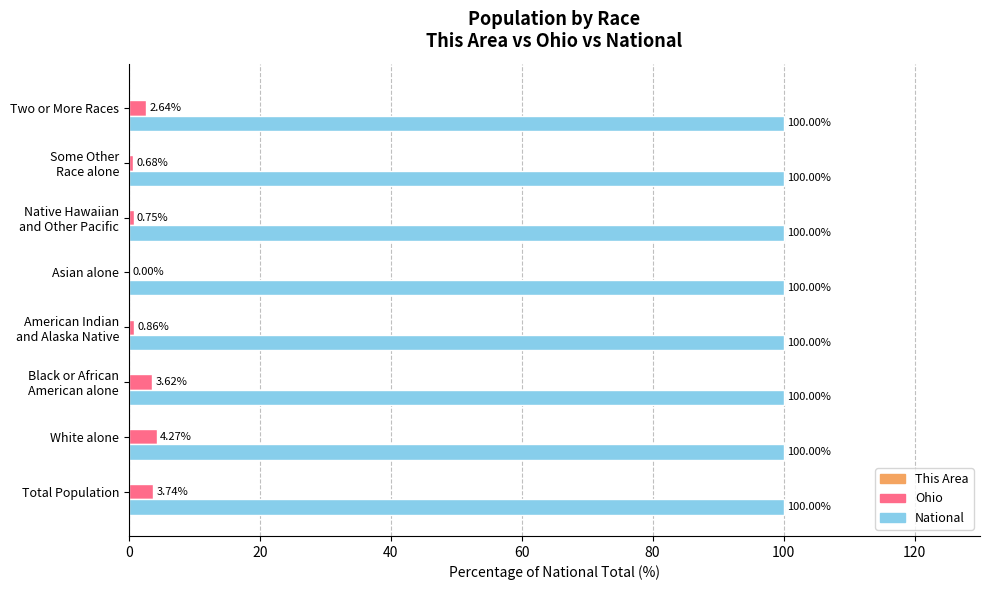

What is the total value across all series at Total Population?

103.7